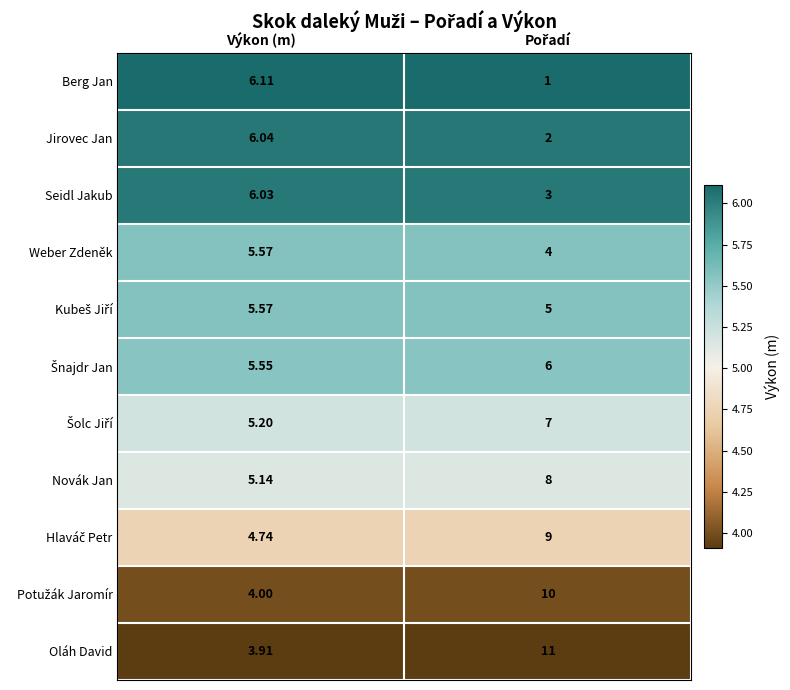

At which label does Berg Jan first exceed 6?

Výkon (m)